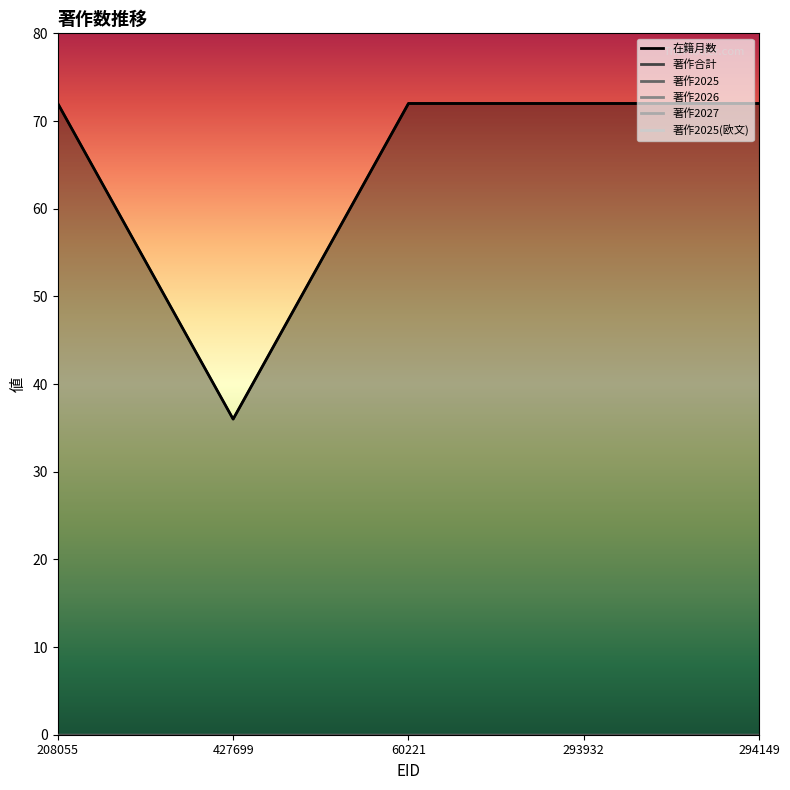

Reading right to left, transcribe all the data shown in this chart.

在籍月数: 294149=72	293932=72	60221=72	427699=36	208055=72
著作2025: 294149=0	293932=0	60221=0	427699=0	208055=0
著作2026: 294149=0	293932=0	60221=0	427699=0	208055=0
著作2027: 294149=0	293932=0	60221=0	427699=0	208055=0
著作合計: 294149=0	293932=0	60221=0	427699=0	208055=0
著作2025(欧文): 294149=0	293932=0	60221=0	427699=0	208055=0